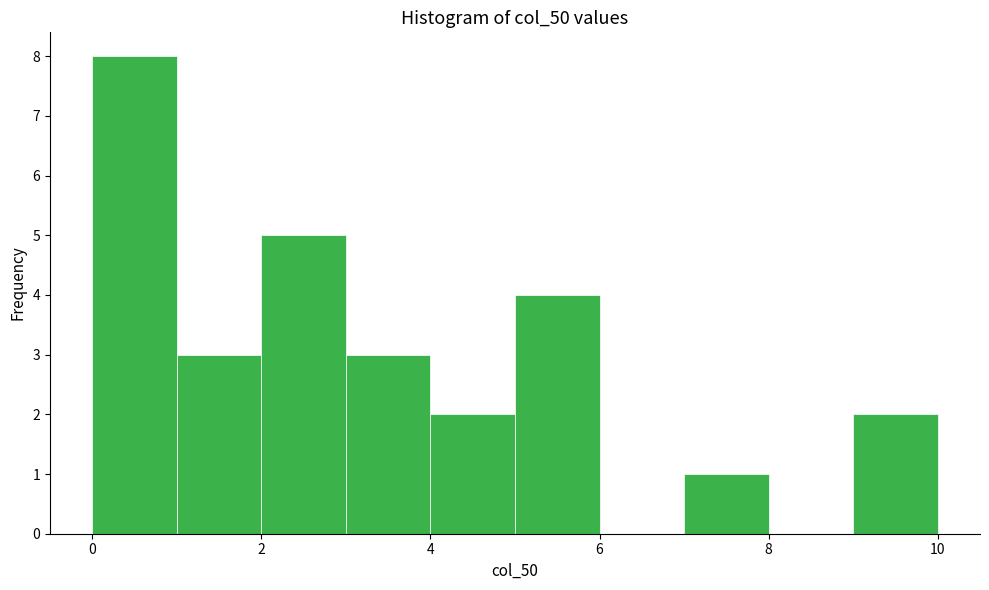

How tall is the bar that spans 4 to 5 on the x-axis? The values are not printed on the chart, so give them approximately, as read against the axis.

2